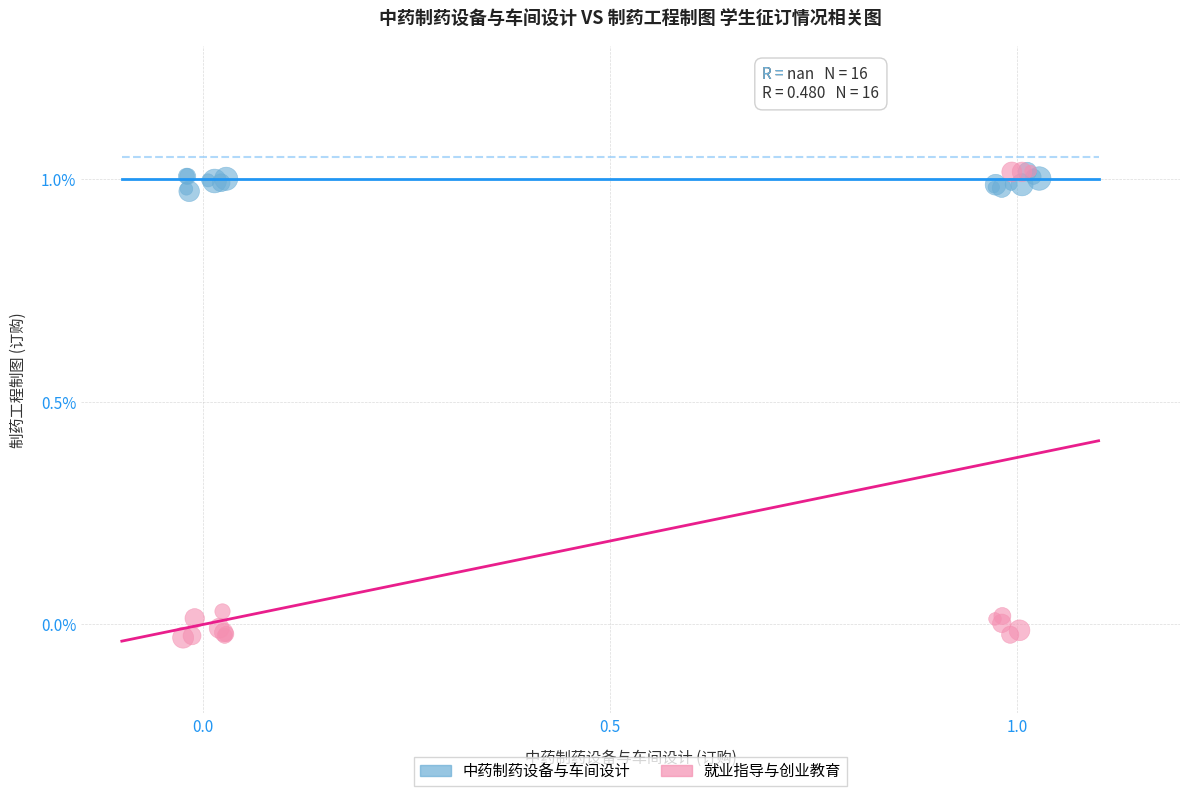

Which series has the widest spread of Y values?

就业指导与创业教育